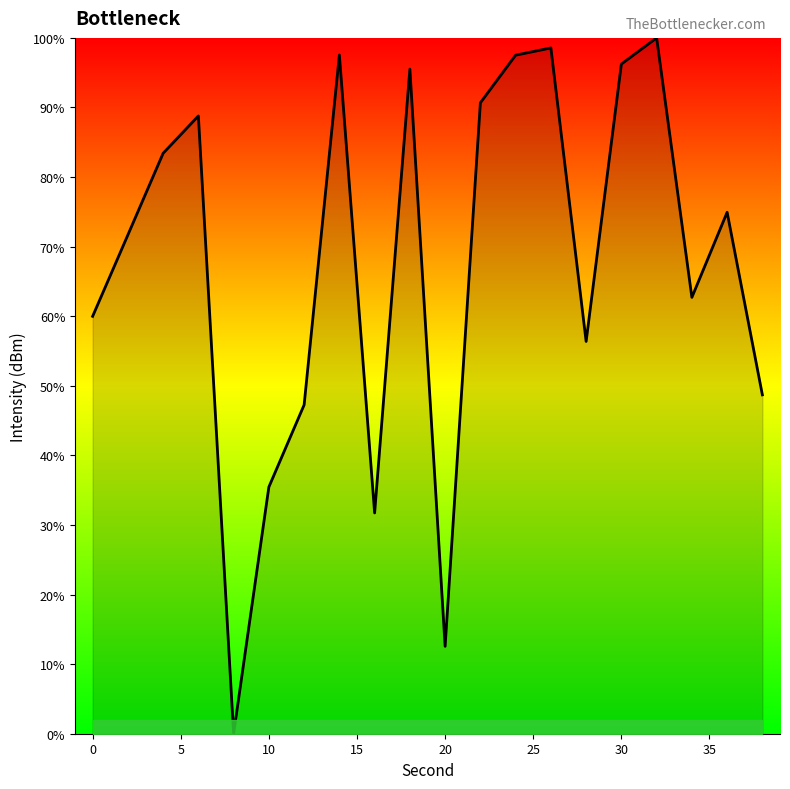

True or false: the data has more than 2 interior local peaks.

True